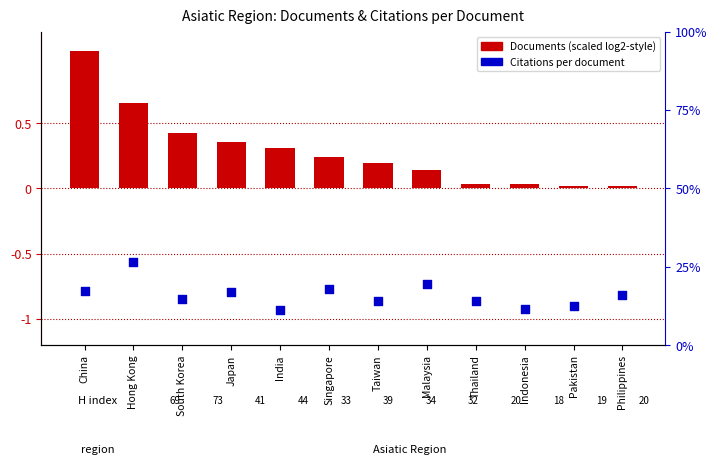

Which series has the widest spread of Y values?

Citations per document